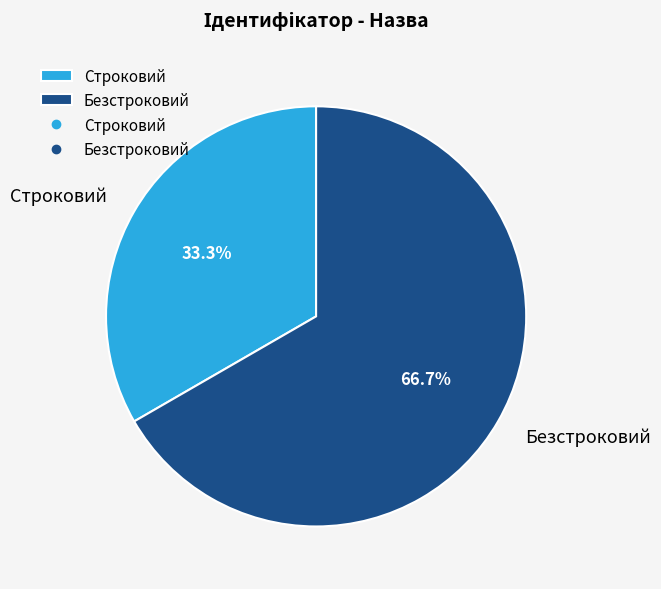

Rank the categories by value from lowest to highest.

Строковий, Безстроковий